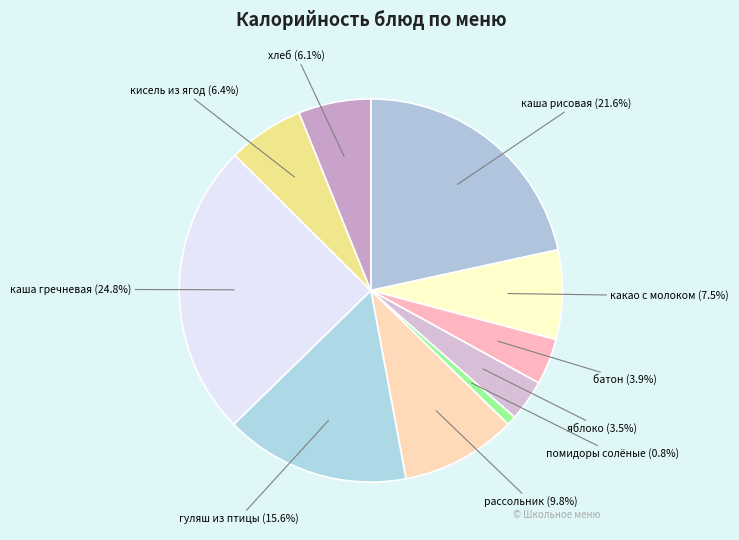

What percentage is NOT represented by яблоко?

96.5%